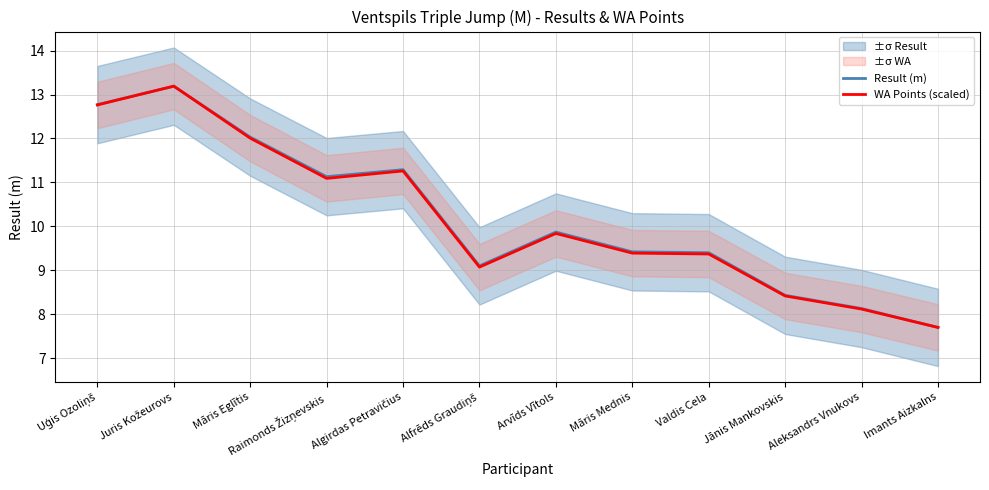

Reading left to right, list all the values displayed in this chart.

Result (m): Uģis Ozoliņš=12.8	Juris Kožeurovs=13.2	Māris Eglītis=12.0	Raimonds Žizņevskis=11.1	Algirdas Petravičius=11.3	Alfrēds Graudiņš=9.1	Arvīds Vītols=9.9	Māris Mednis=9.4	Valdis Cela=9.4	Jānis Mankovskis=8.4	Aleksandrs Vnukovs=8.1	Imants Aizkalns=7.7
WA Points (scaled): Uģis Ozoliņš=12.8	Juris Kožeurovs=13.2	Māris Eglītis=12.0	Raimonds Žizņevskis=11.1	Algirdas Petravičius=11.3	Alfrēds Graudiņš=9.1	Arvīds Vītols=9.8	Māris Mednis=9.4	Valdis Cela=9.4	Jānis Mankovskis=8.4	Aleksandrs Vnukovs=8.1	Imants Aizkalns=7.7